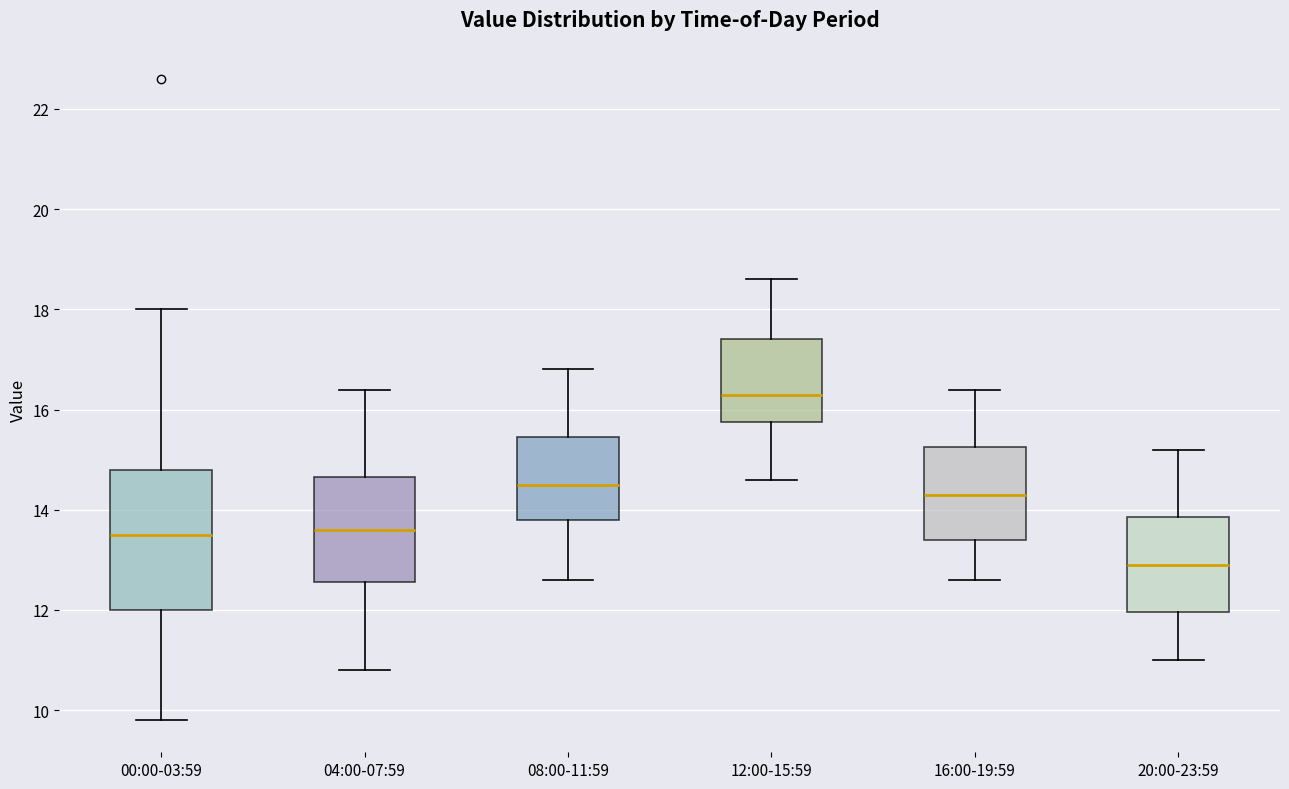

Which box's median line is the highest?

12:00-15:59